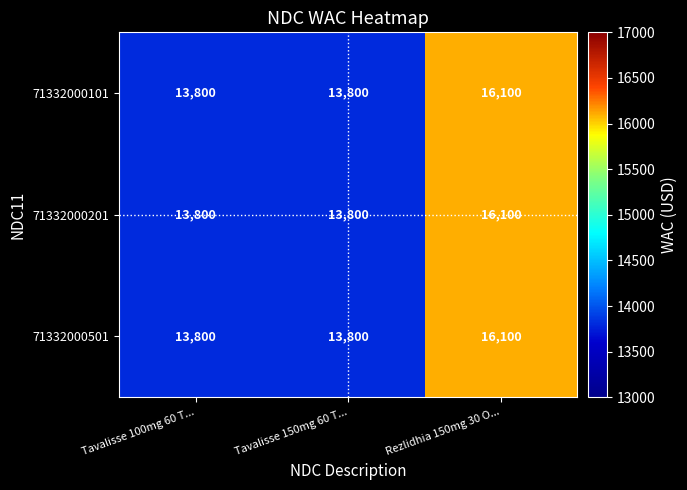

The value of 71332000501 at Rezlidhia 150mg 30 O... is 16100. True or false?

True